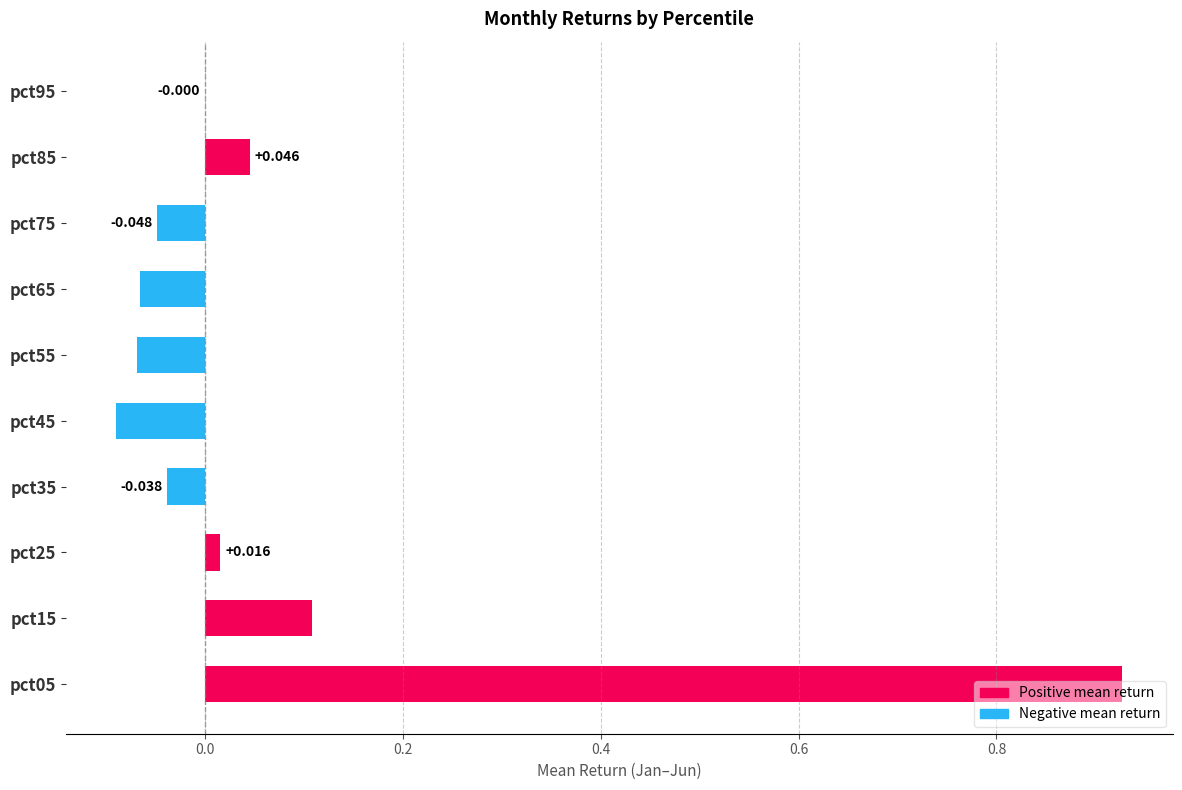

How many positive values are there?

4